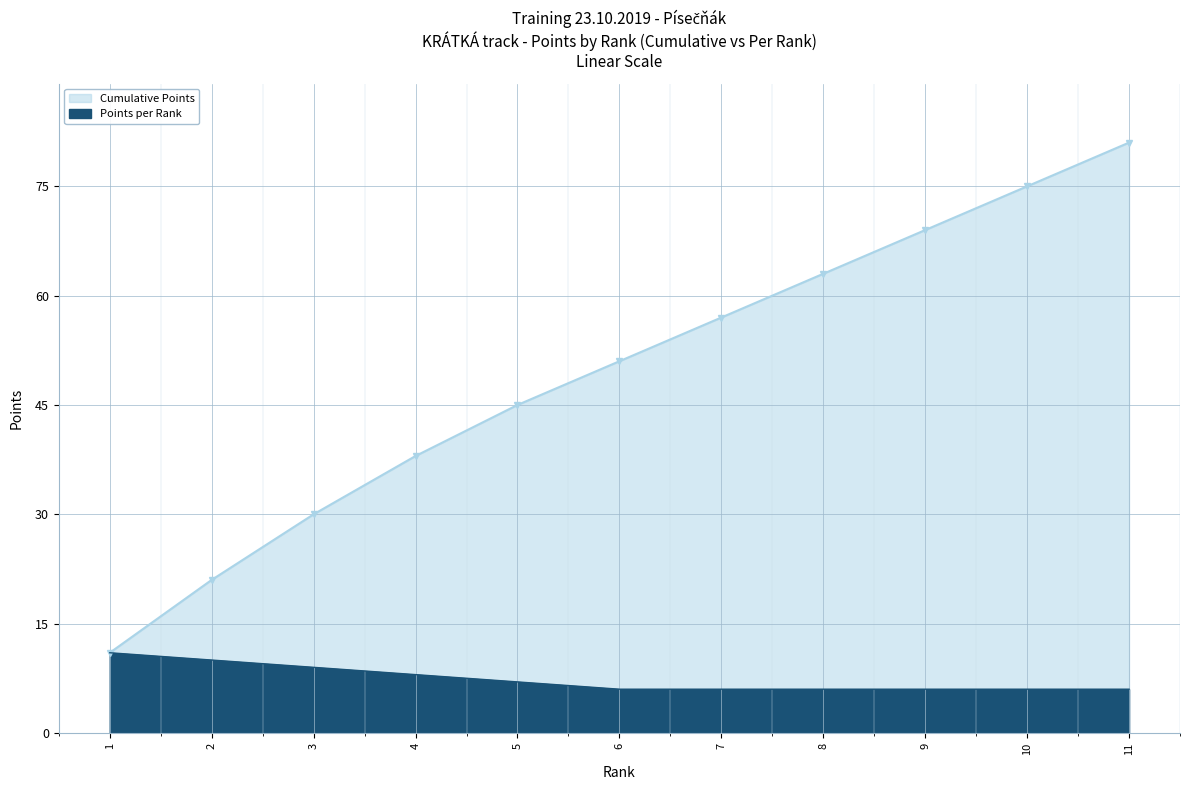

True or false: Points per Rank and Cumulative Points intersect in this chart.

False